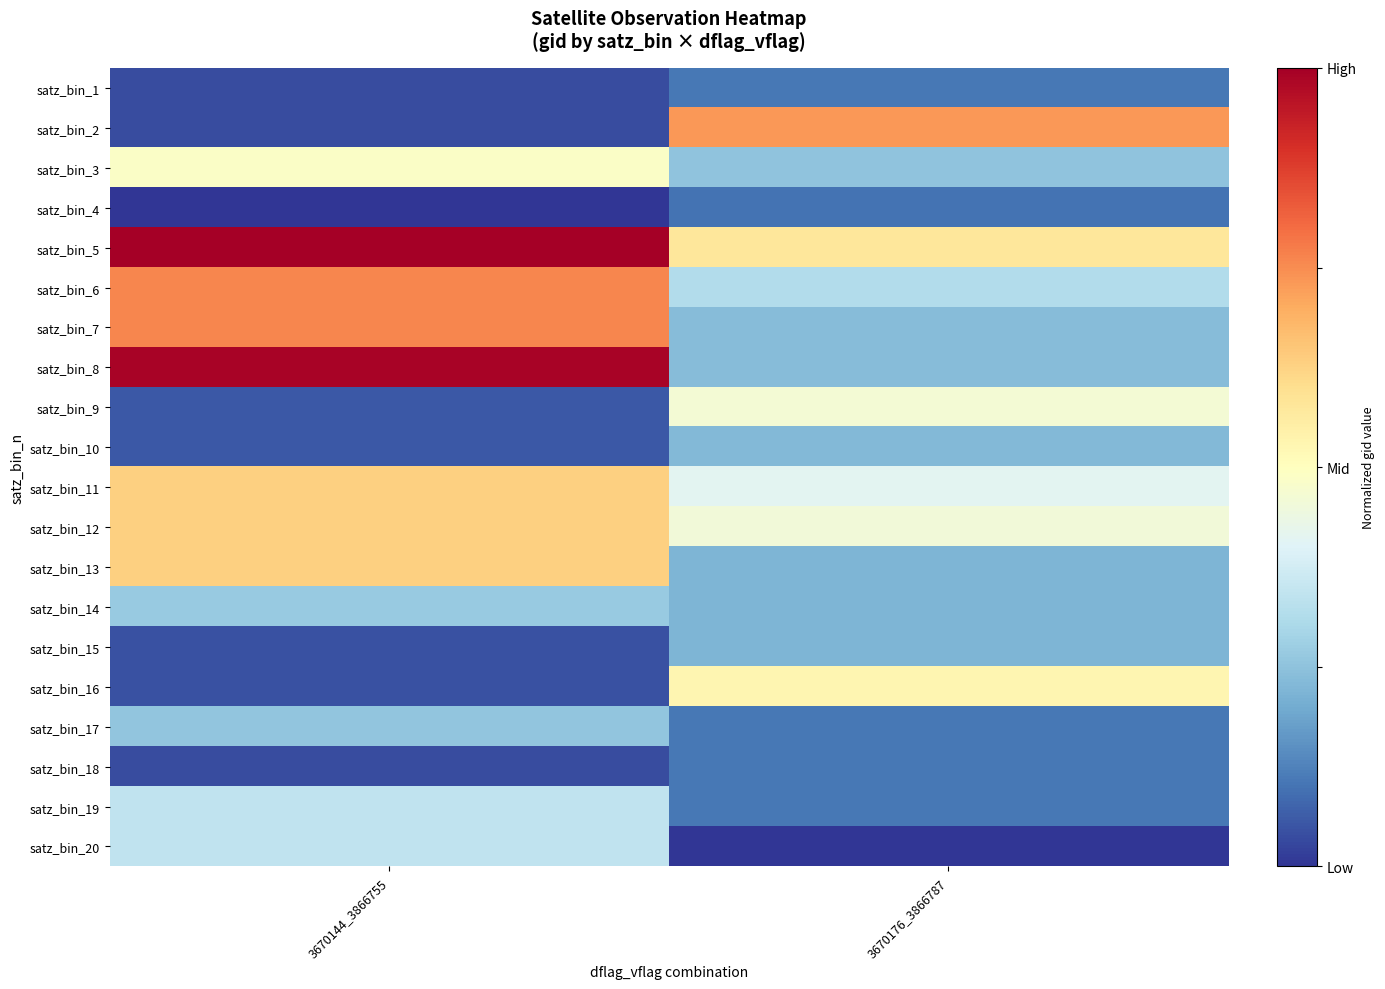

At how many categories does at least one series exceed 0?

2